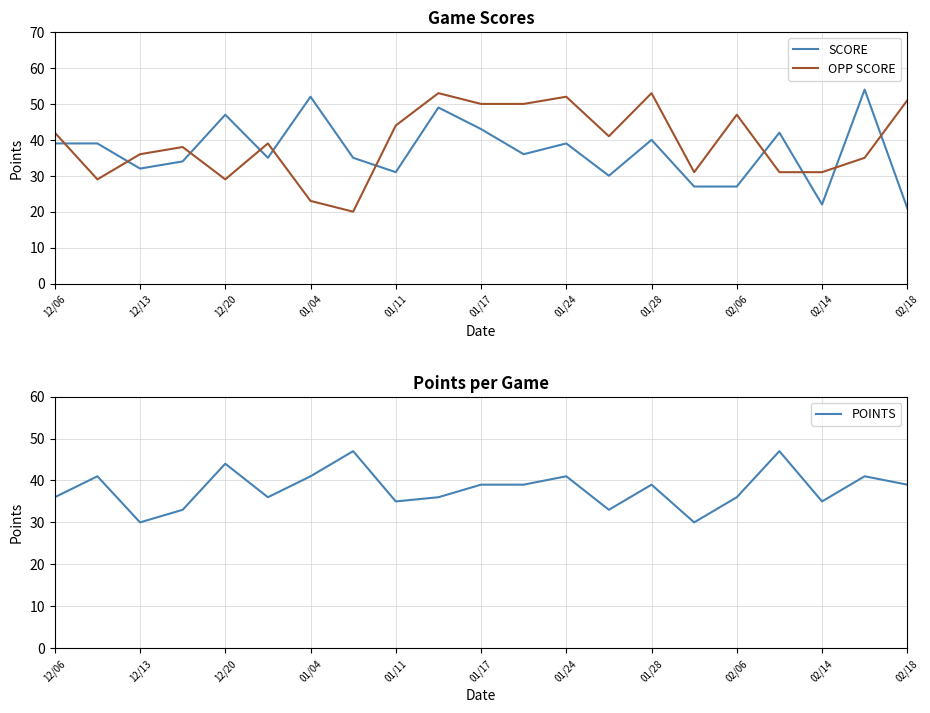

Where does the OPP SCORE series first go above 39?

12/06